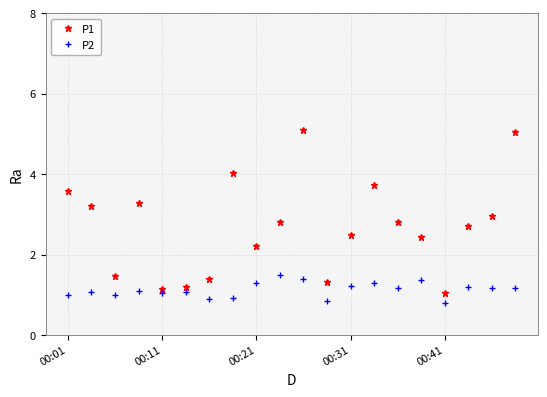

What is the value of the P1 point at the 17th from the left?

1.1